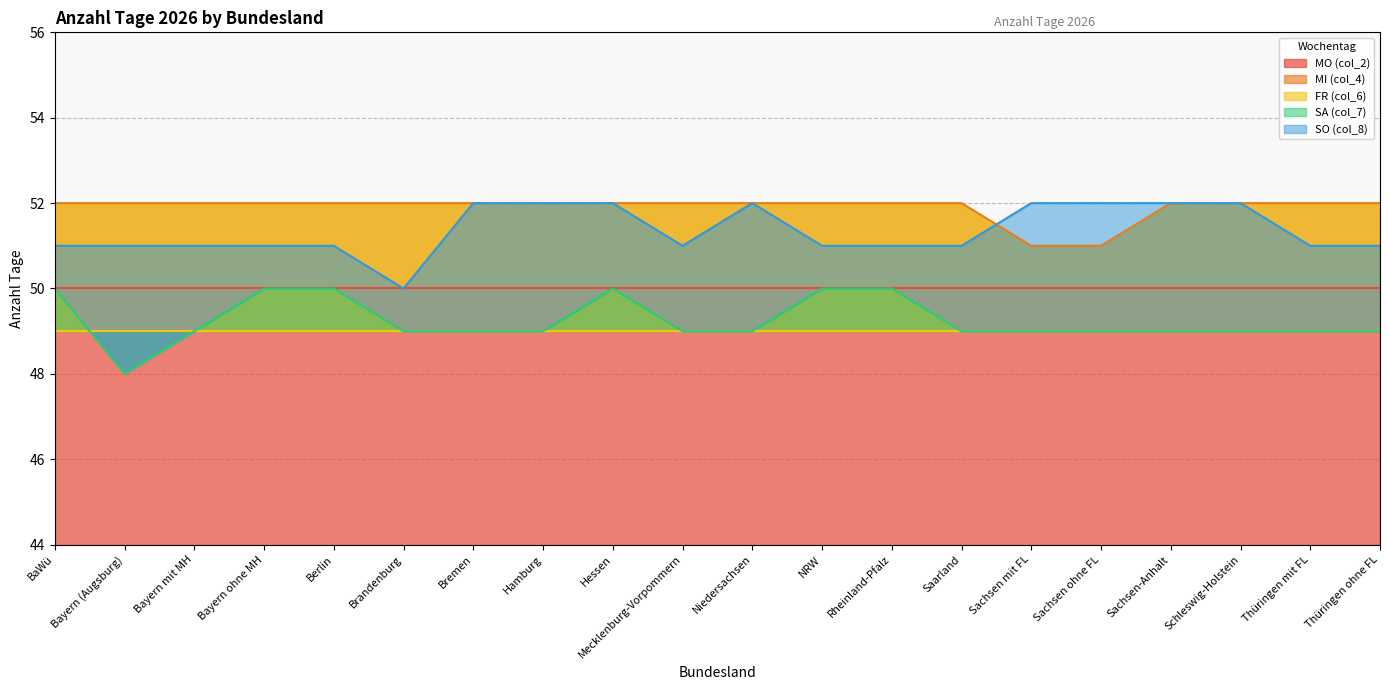

Does the chart have visible grid lines?

Yes